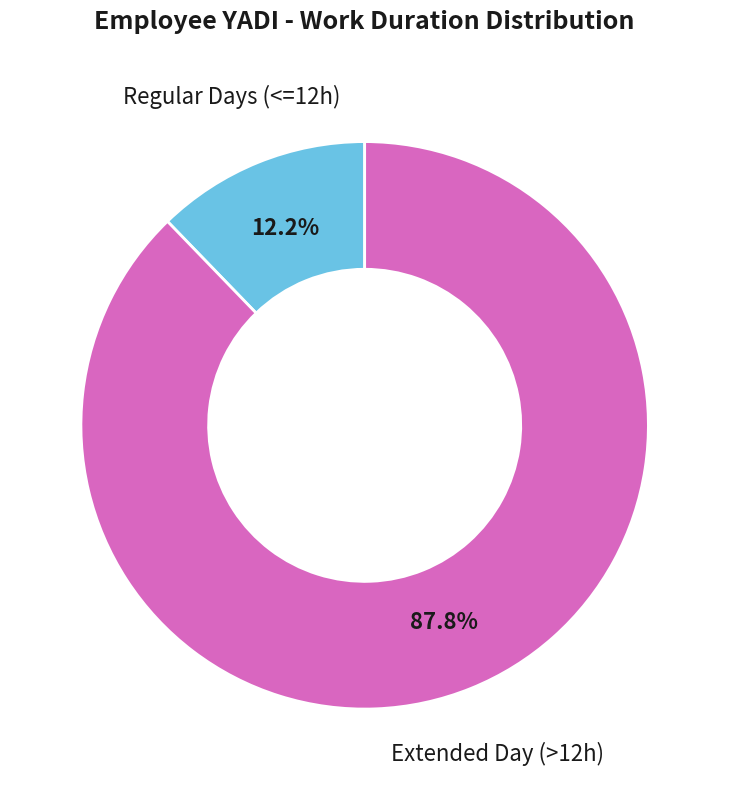

Rank the categories by value from highest to lowest.

Extended Day (>12h), Regular Days (<=12h)